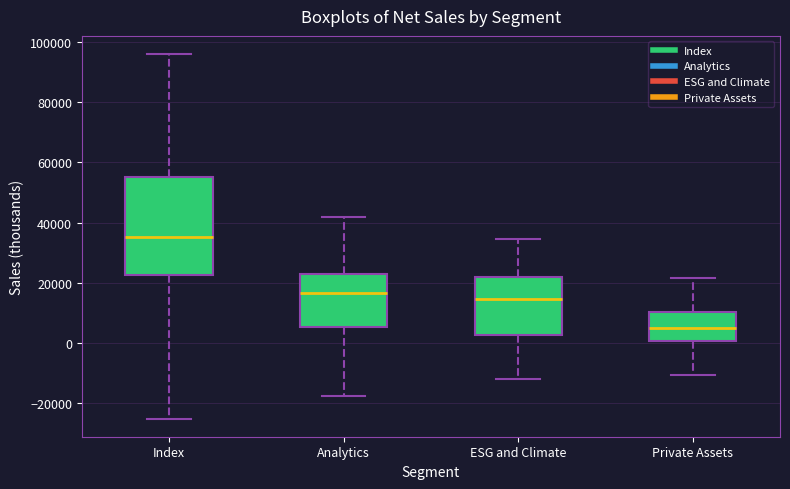

Comparing the boxes themselves (not the whiskers), which one is the tallest?

Index